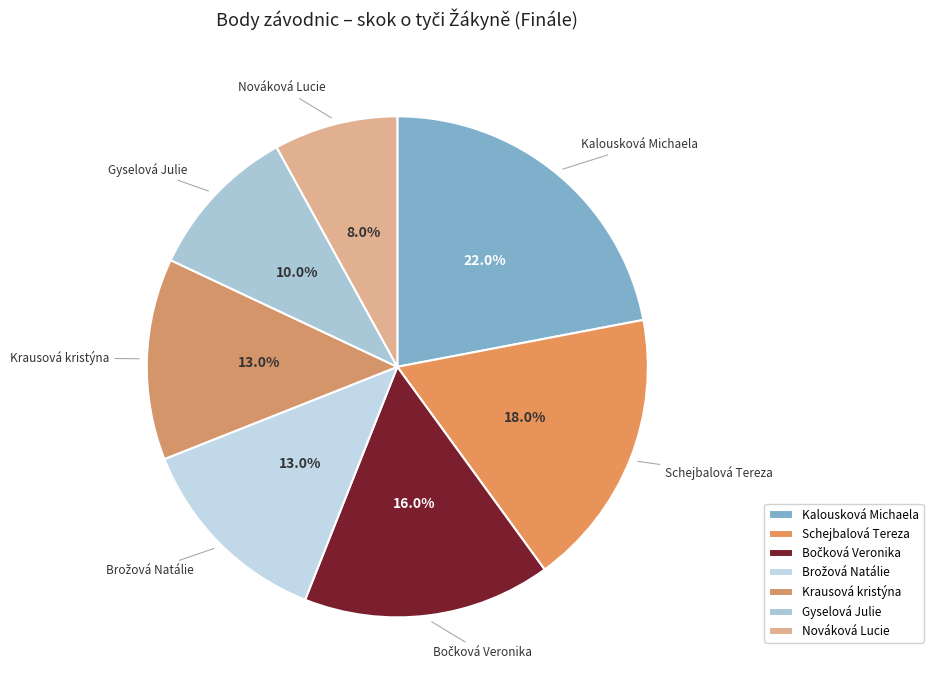

Is there a majority slice in this chart?

No